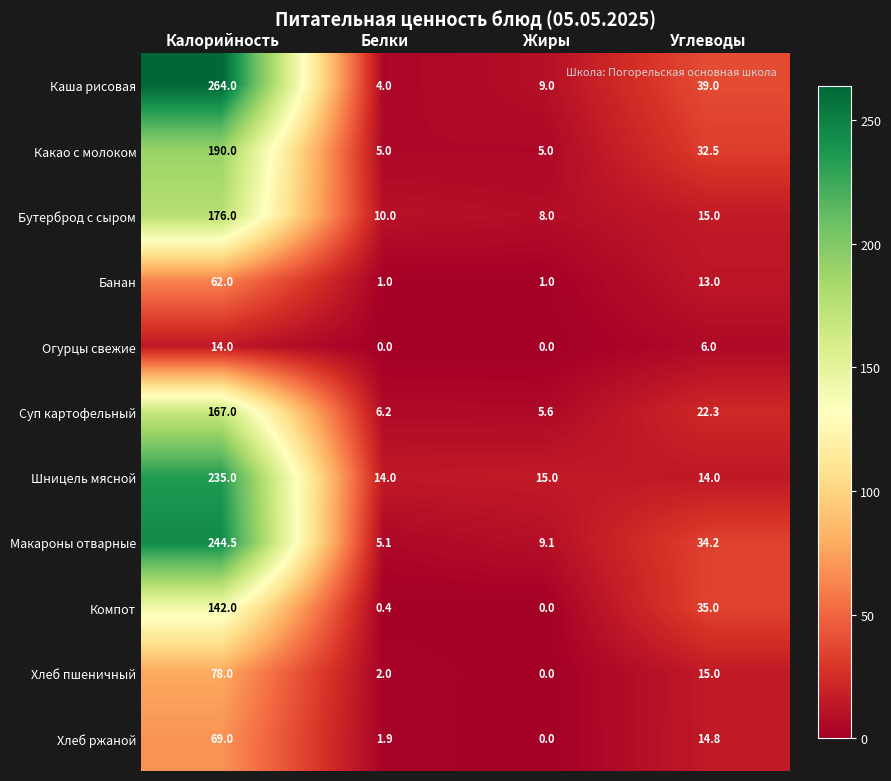

What is the greatest value displayed?

264.0